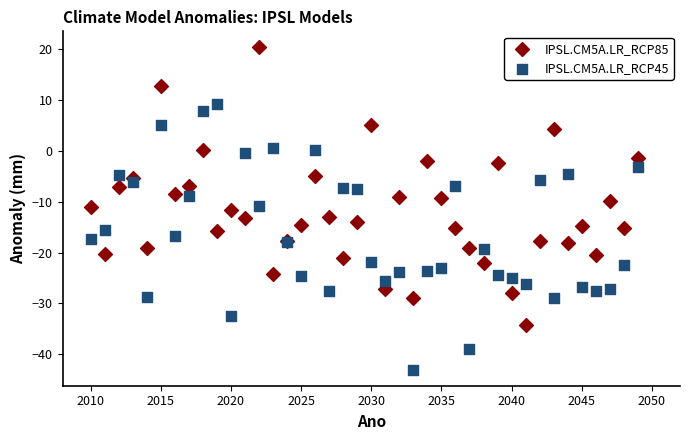

Which series has the widest spread of Y values?

IPSL.CM5A.LR_RCP85